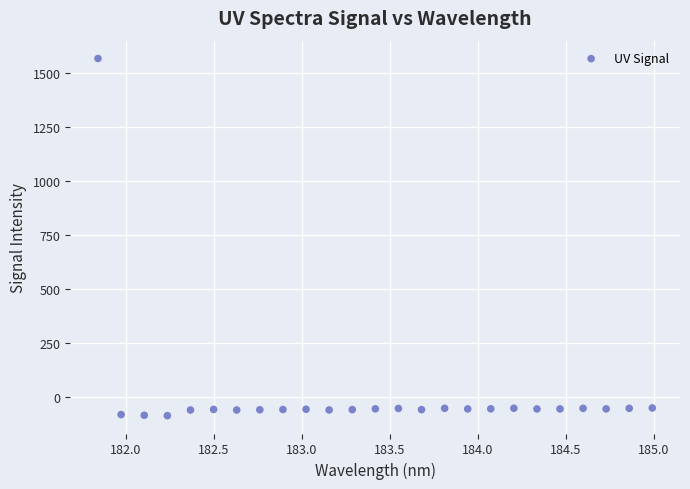

What is the range of X values (max minus min)?

3.1